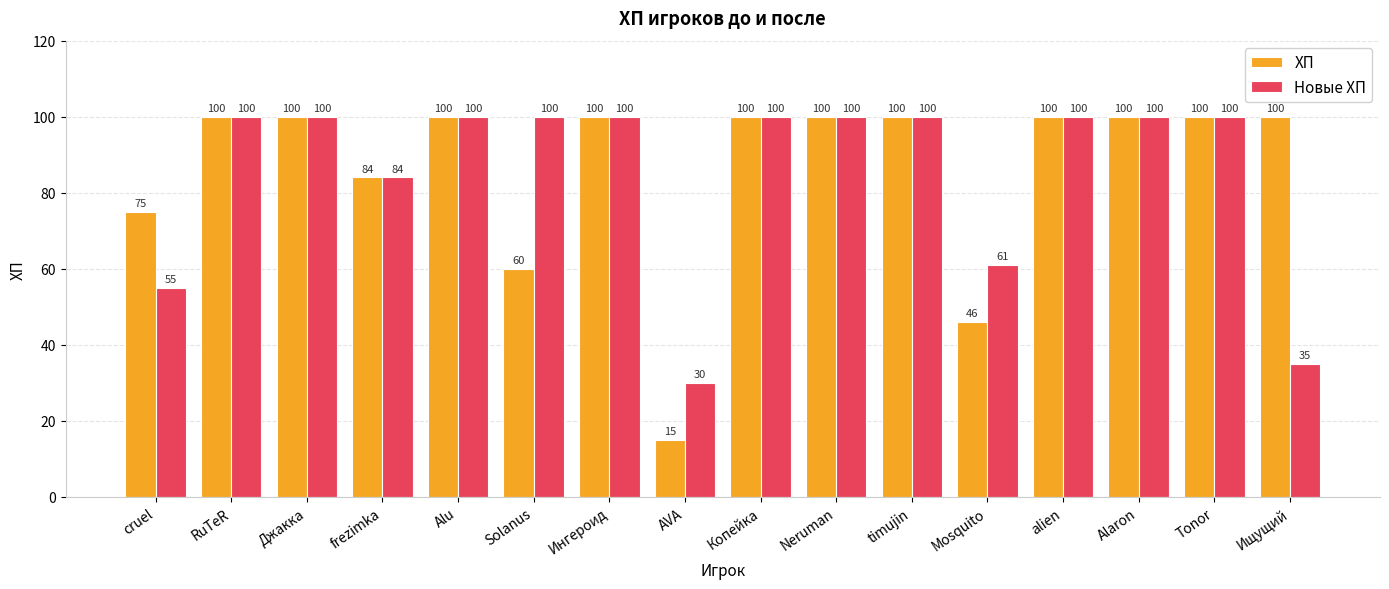

Which series has the widest spread of values?

ХП